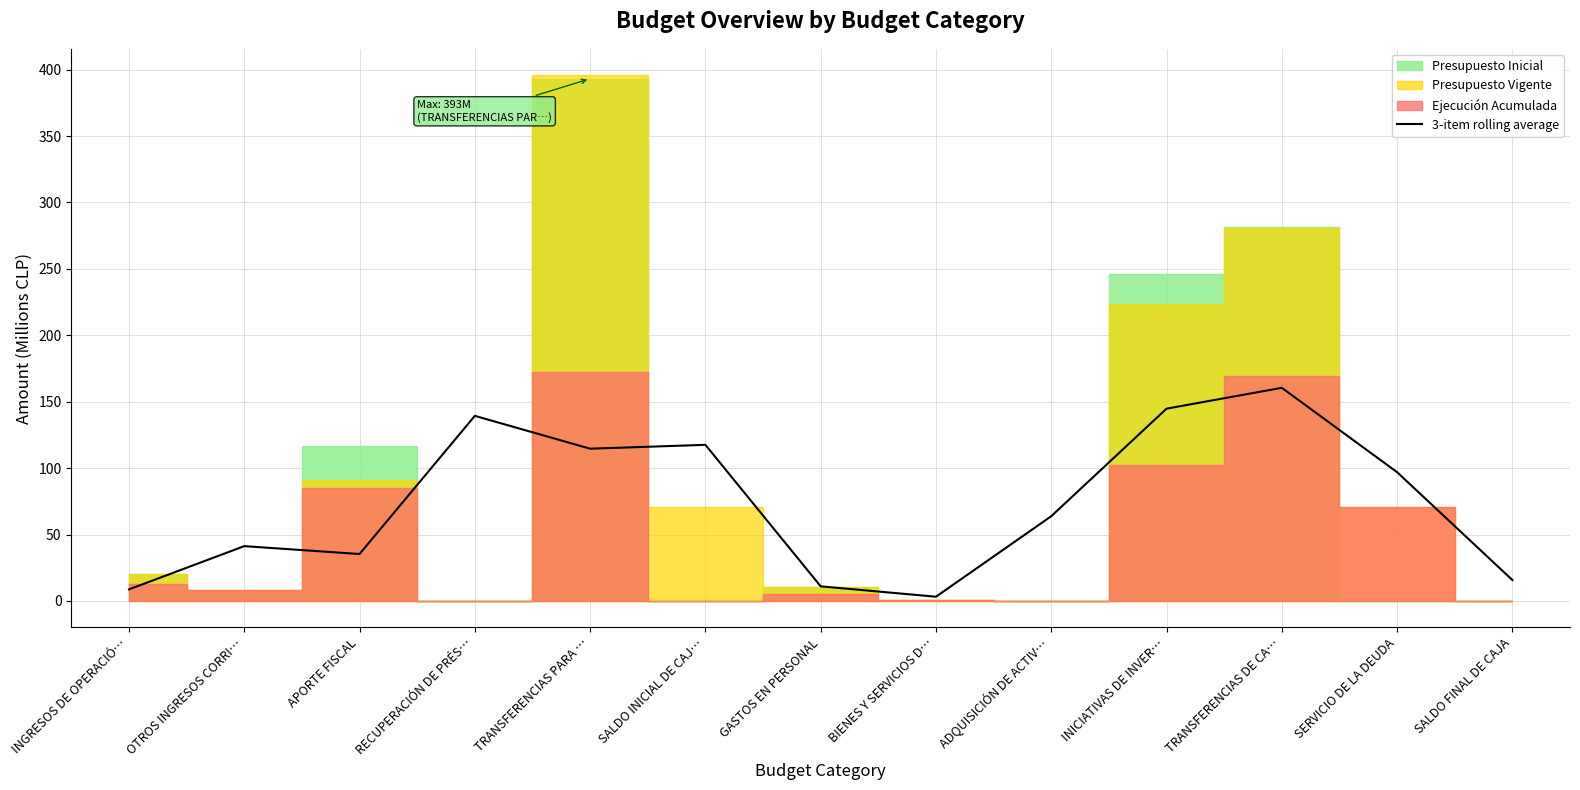

List the labels in order of value, smallest first.

BIENES Y SERVICIOS D…, INGRESOS DE OPERACIÓ…, GASTOS EN PERSONAL, SALDO FINAL DE CAJA, APORTE FISCAL, OTROS INGRESOS CORRI…, ADQUISICIÓN DE ACTIV…, SERVICIO DE LA DEUDA, TRANSFERENCIAS PARA …, SALDO INICIAL DE CAJ…, RECUPERACIÓN DE PRÉS…, INICIATIVAS DE INVER…, TRANSFERENCIAS DE CA…